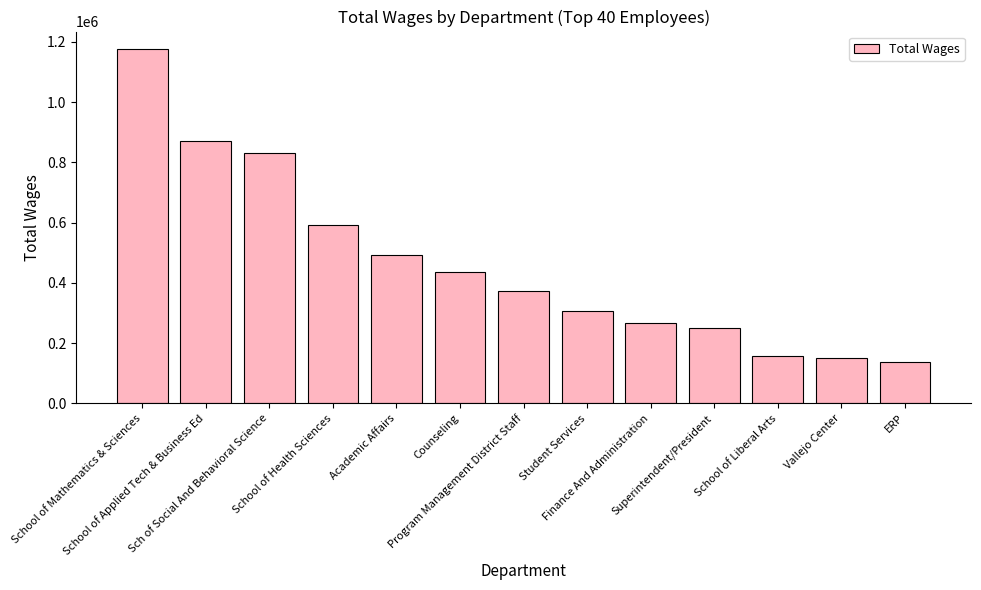

What is the difference between the values at School of Applied Tech & Business Ed and School of Health Sciences?

277160